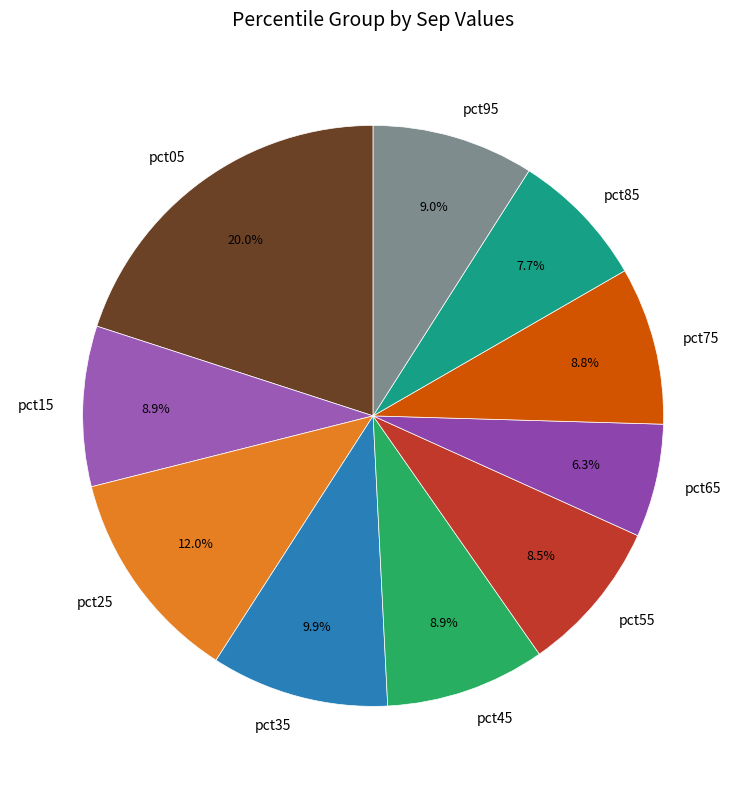

To the nearest percent, what is the combined percentage of pct85 and pct95?

17%